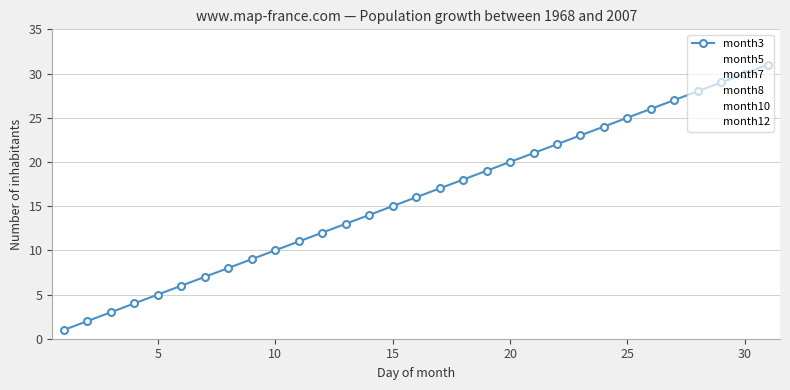

True or false: month8 and month10 cross at least once.

False